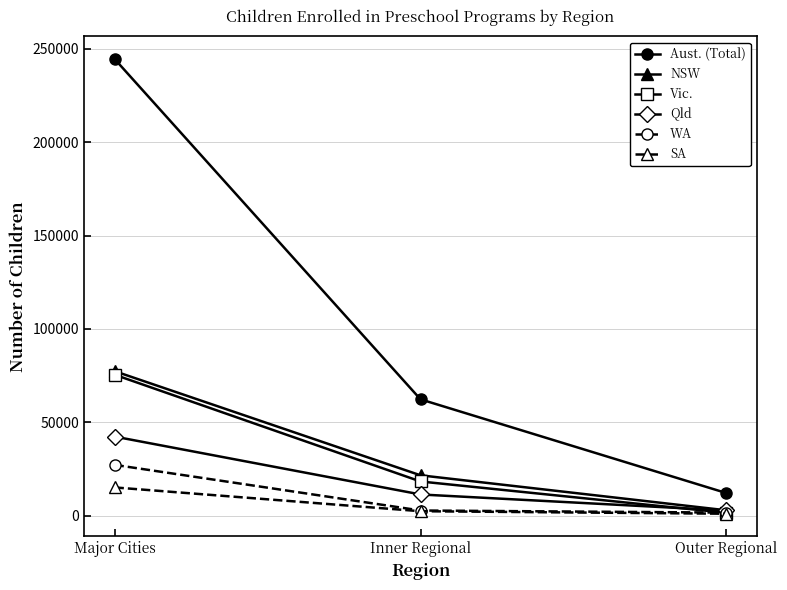

What is the sum of all SA values?

18700